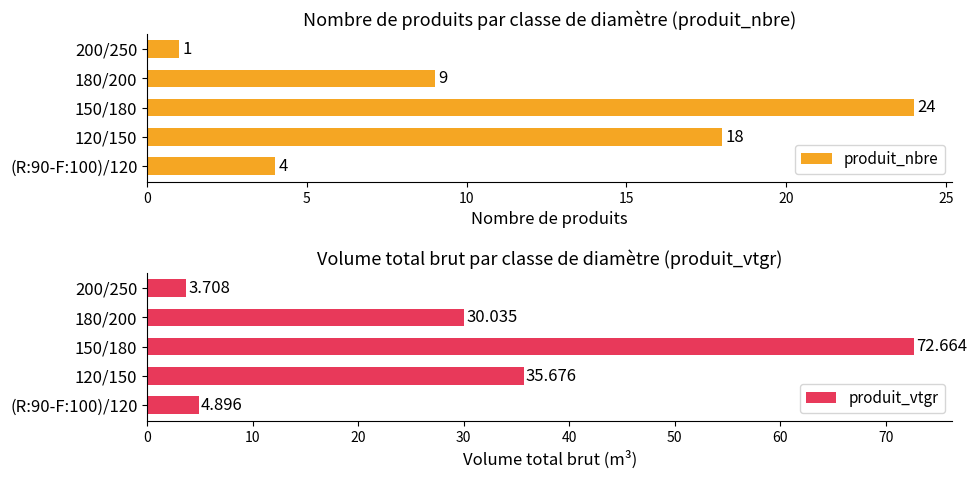

What is the sum of the produit_nbre values at (R:90-F:100)/120 and 200/250?

5